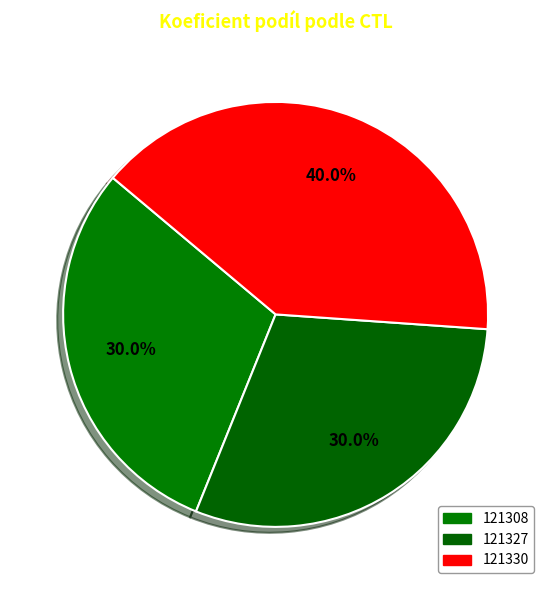

What is the ratio of the value at 121330 to the value at 121308?

1.3